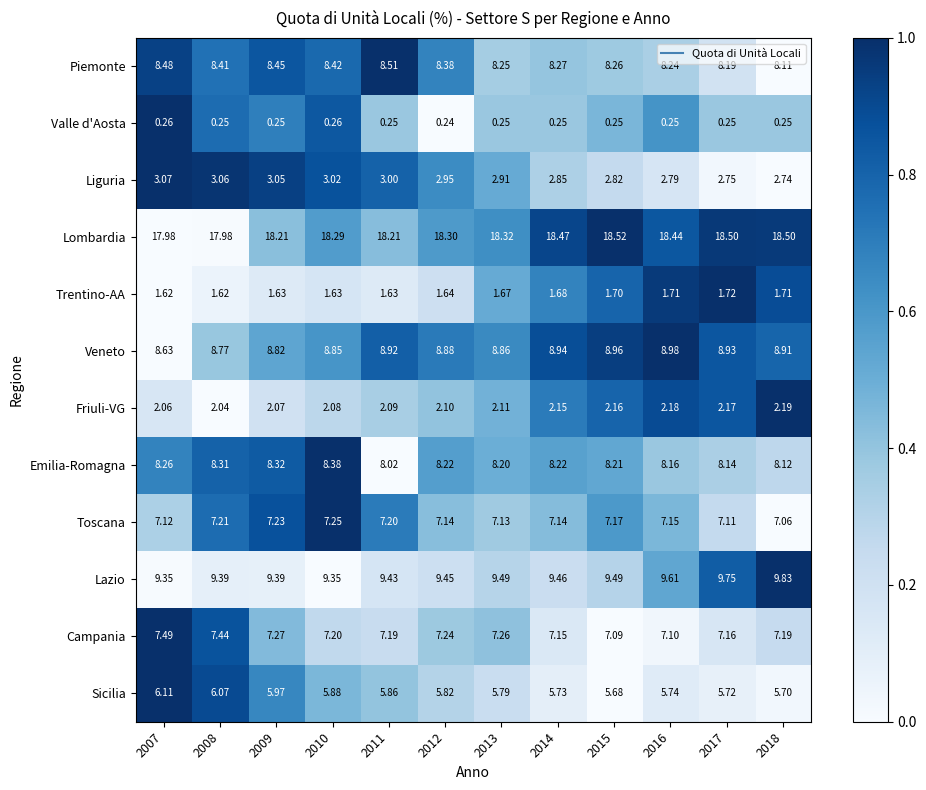

Between 2008 and 2015, which series saw the biggest shift?

Lombardia